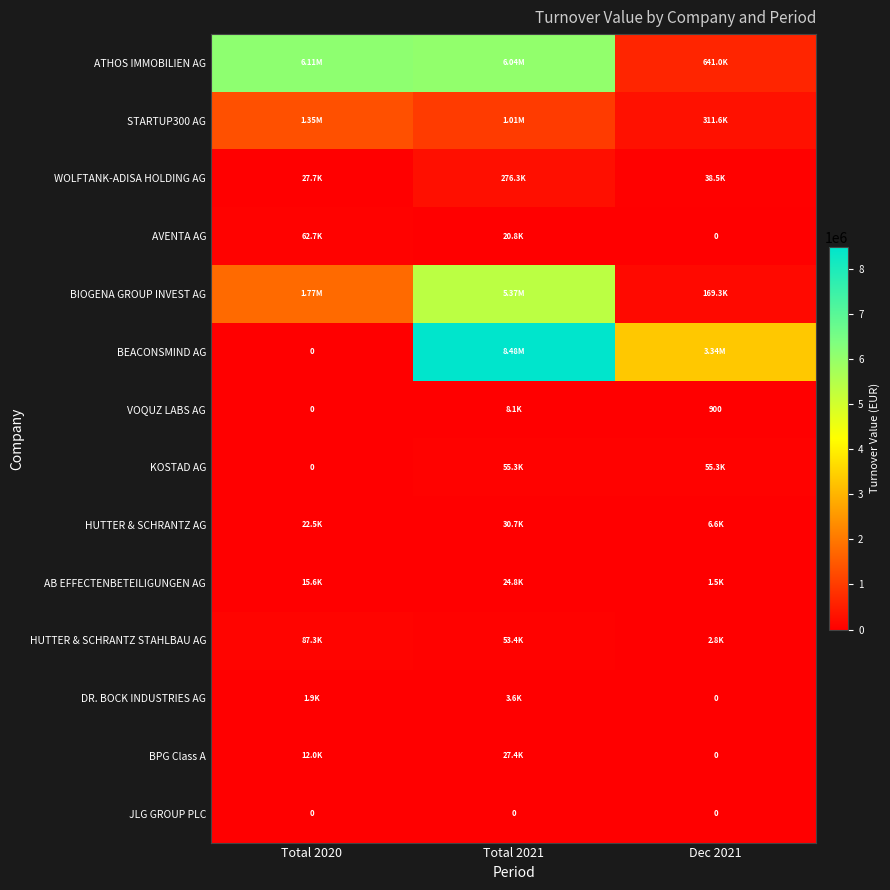

The value of STARTUP300 AG at Total 2020 is 379884.1. True or false?

False